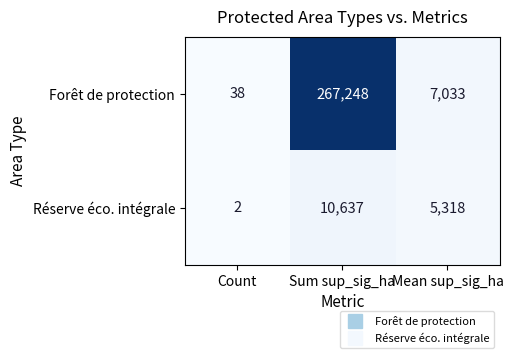

At which category is the sum across all series the highest?

Sum sup_sig_ha